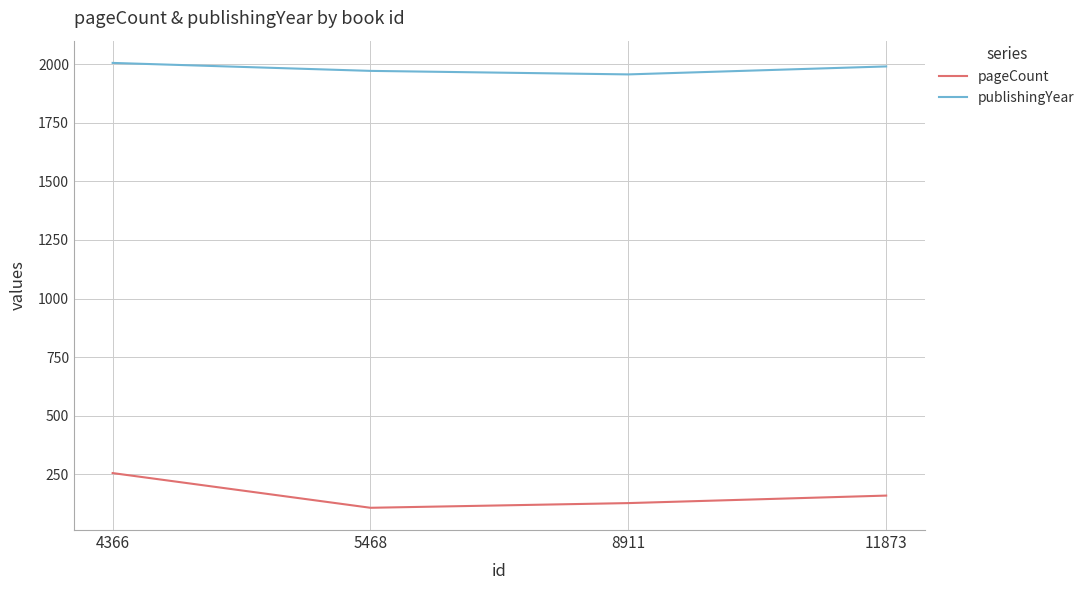

Reading left to right, list all the values displayed in this chart.

pageCount: 256	108	128	160
publishingYear: 2005	1971	1956	1990